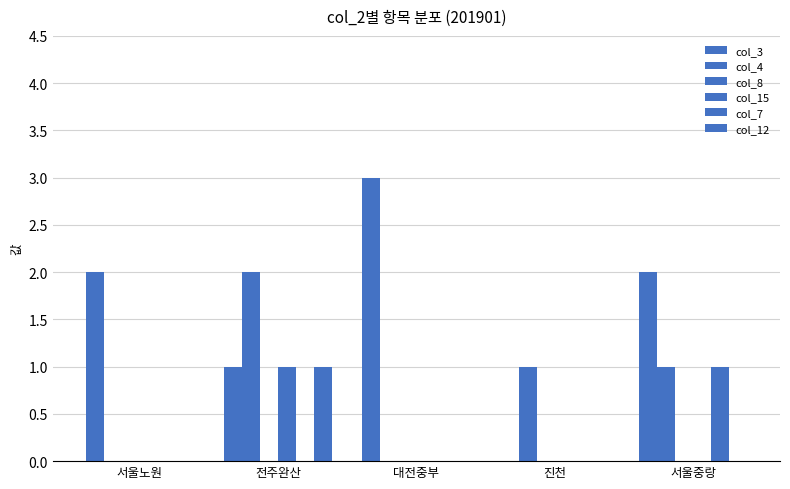

What is the label of the 5th bar from the left?

서울중랑